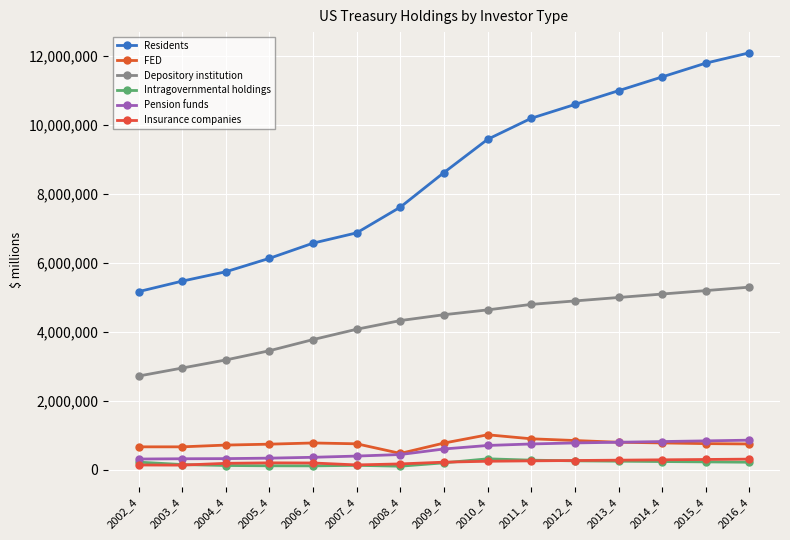

True or false: Residents has more than 2 points higher than both neighbors.

False